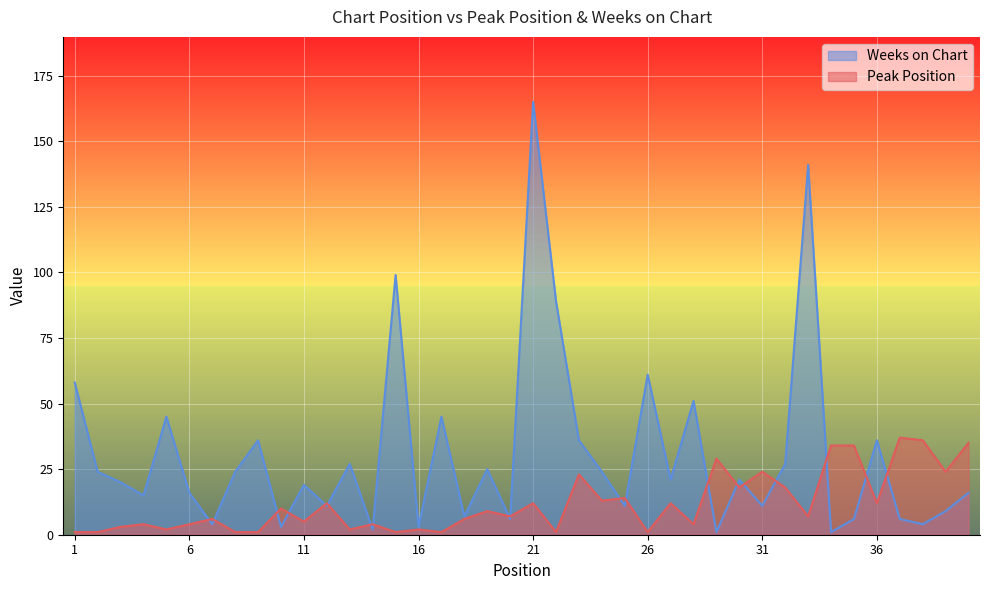

The Peak Position series shows 12 at 36. True or false?

True